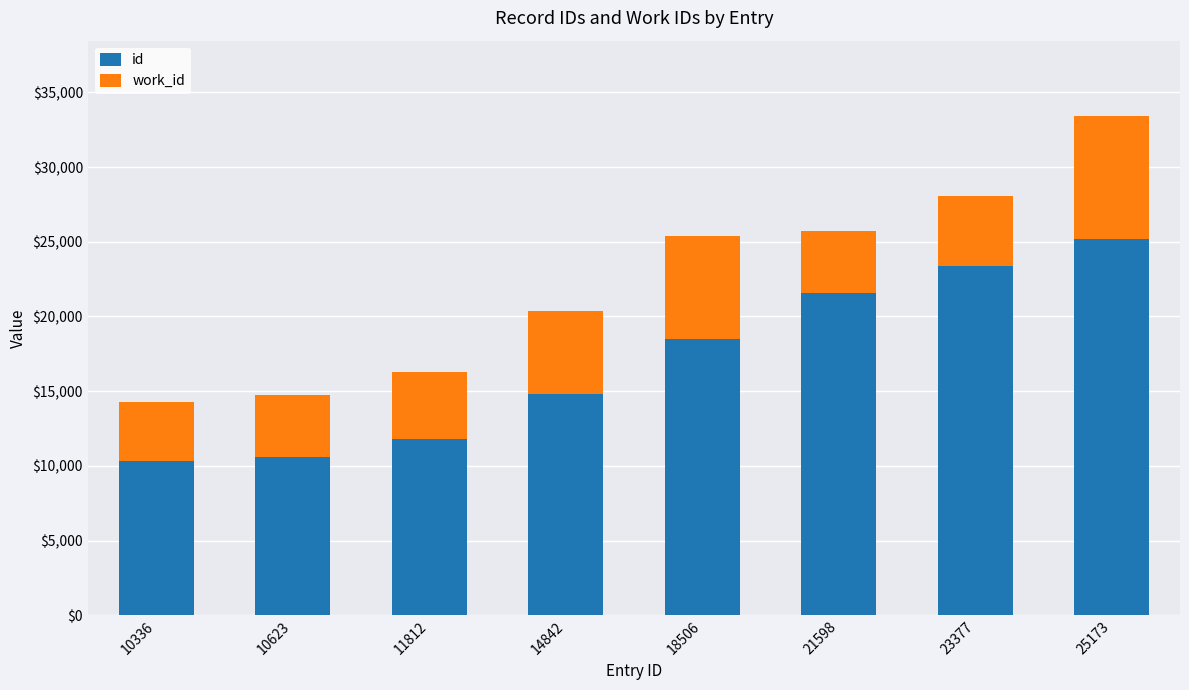

Which category has the highest value in the id series?

25173